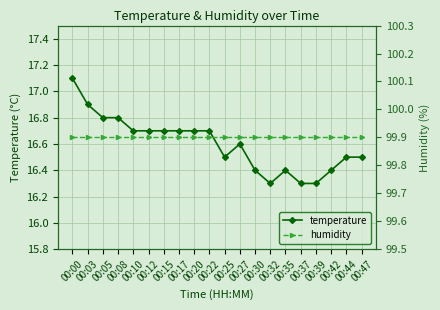

Reading left to right, what are all the values shown in this chart?

temperature: 00:00=17.1	00:03=16.9	00:05=16.8	00:08=16.8	00:10=16.7	00:12=16.7	00:15=16.7	00:17=16.7	00:20=16.7	00:22=16.7	00:25=16.5	00:27=16.6	00:30=16.4	00:32=16.3	00:35=16.4	00:37=16.3	00:39=16.3	00:42=16.4	00:44=16.5	00:47=16.5
humidity: 00:00=99.9	00:03=99.9	00:05=99.9	00:08=99.9	00:10=99.9	00:12=99.9	00:15=99.9	00:17=99.9	00:20=99.9	00:22=99.9	00:25=99.9	00:27=99.9	00:30=99.9	00:32=99.9	00:35=99.9	00:37=99.9	00:39=99.9	00:42=99.9	00:44=99.9	00:47=99.9